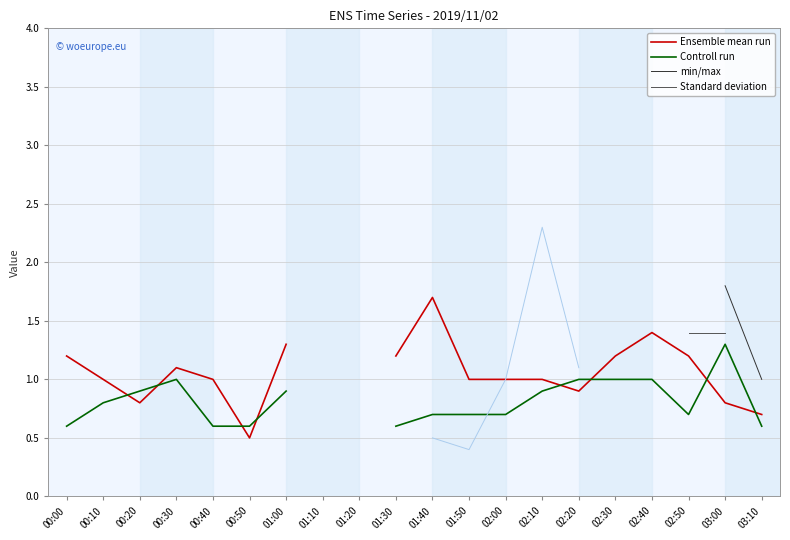

What is the difference between the maximum and minimum values in the Ensemble mean run series?

1.2